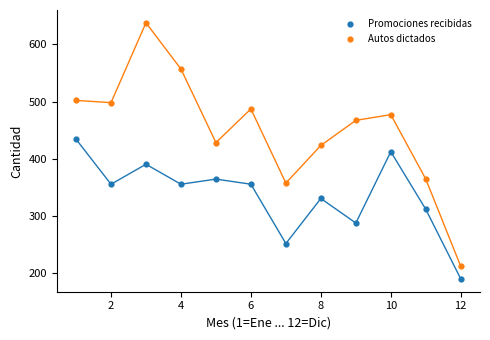

Which series reaches the maximum Y coordinate?

Autos dictados